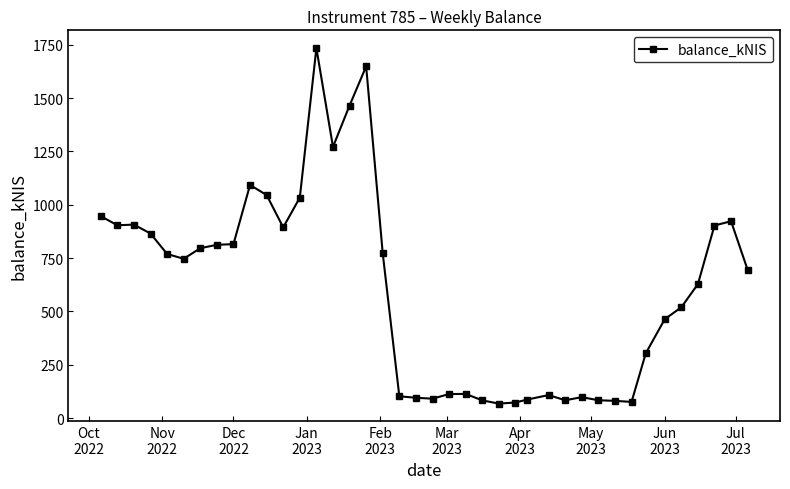

What is the greatest value displayed?

1733.9